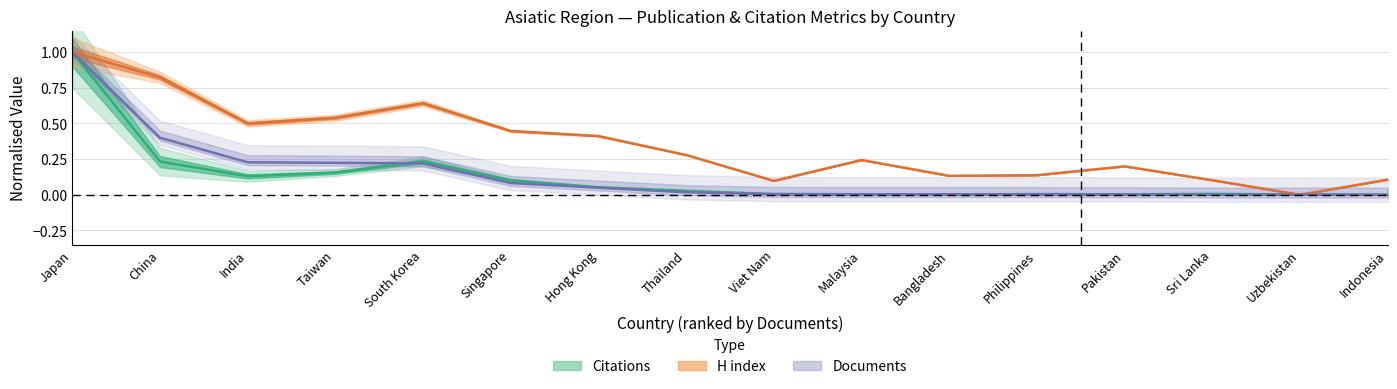

Which has a higher value, Taiwan or Thailand?

Taiwan